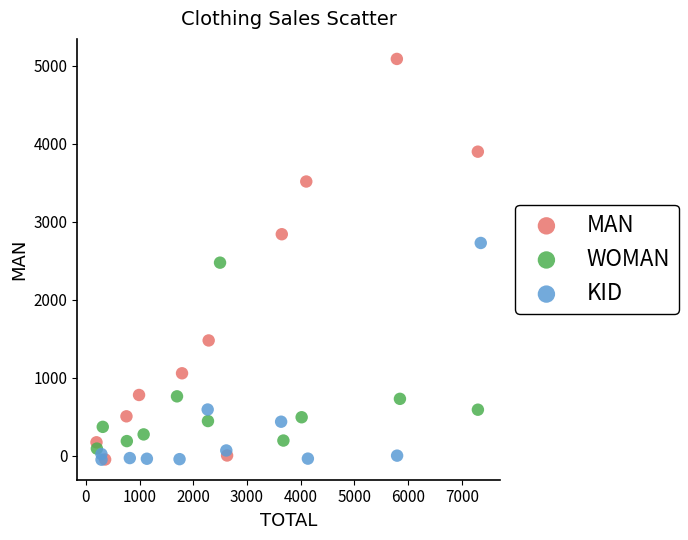

What are all the series names shown in the legend?

MAN, WOMAN, KID